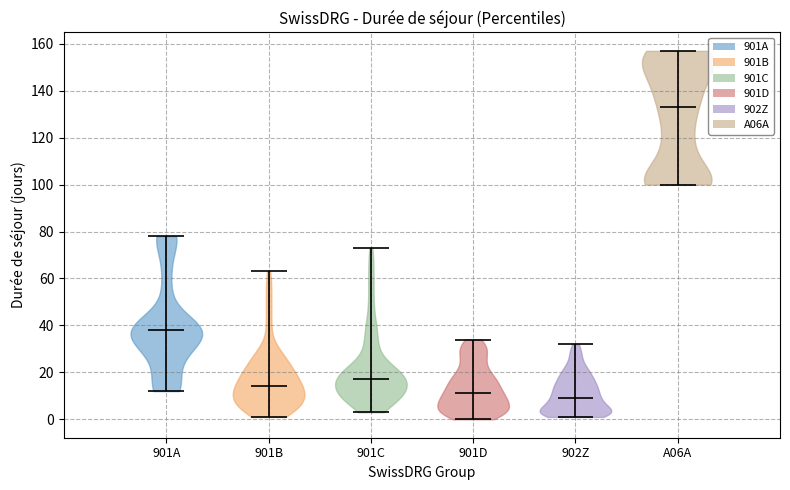

Reading left to right, read every violin against the y-axis: where its median line is, and the lowest and highest points it reaches. The values are not printed on the chart, so give them approximately, as read against the axis.

901A: median line 38, lowest point 12, highest point 78
901B: median line 14, lowest point 2, highest point 64
901C: median line 18, lowest point 4, highest point 74
901D: median line 12, lowest point 0, highest point 34
902Z: median line 10, lowest point 2, highest point 32
A06A: median line 134, lowest point 100, highest point 158